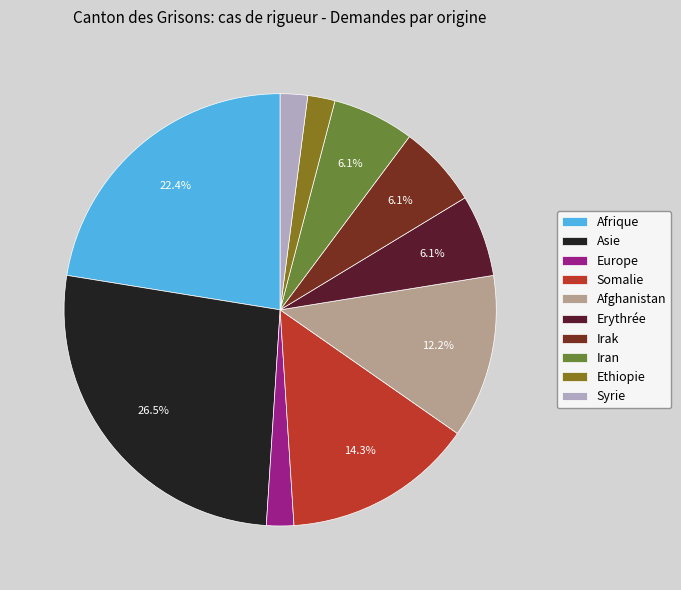

True or false: Somalie accounts for 2% of the total.

False